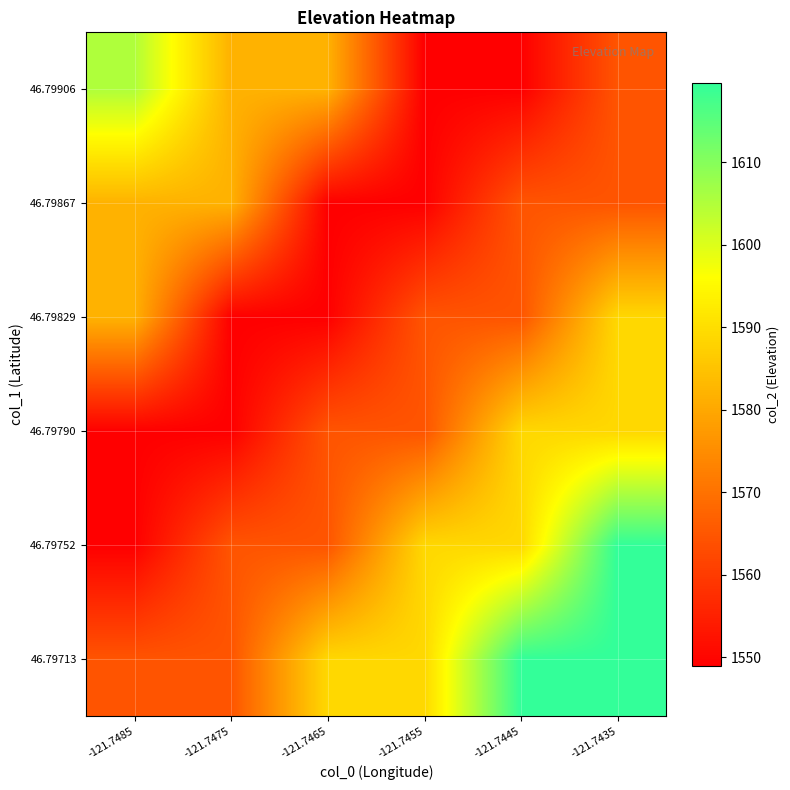

Reading left to right, list all the values displayed in this chart.

46.79713: -121.7485=1564.6	-121.7475=1564.6	-121.7465=1588.9	-121.7455=1588.9	-121.7445=1619.7	-121.7435=1619.7
46.79752: -121.7485=1549.0	-121.7475=1564.6	-121.7465=1564.6	-121.7455=1588.9	-121.7445=1588.9	-121.7435=1619.7
46.79790: -121.7485=1549.0	-121.7475=1549.0	-121.7465=1564.6	-121.7455=1564.6	-121.7445=1588.9	-121.7435=1588.9
46.79829: -121.7485=1581.9	-121.7475=1549.0	-121.7465=1549.0	-121.7455=1564.6	-121.7445=1564.6	-121.7435=1588.9
46.79867: -121.7485=1581.9	-121.7475=1581.9	-121.7465=1549.0	-121.7455=1549.0	-121.7445=1564.6	-121.7435=1564.6
46.79906: -121.7485=1605.1	-121.7475=1581.9	-121.7465=1581.9	-121.7455=1549.0	-121.7445=1549.0	-121.7435=1564.6